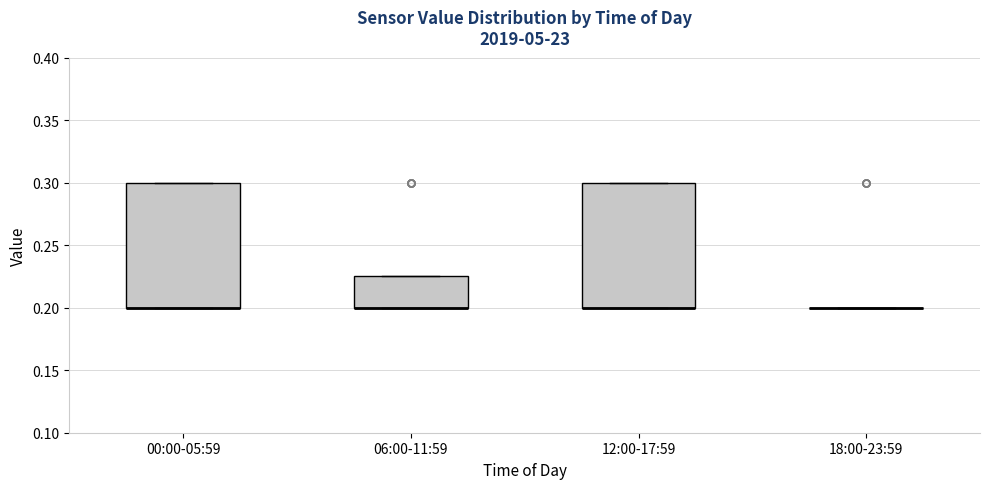

Reading left to right, transcribe this box plot: for each box, give where its median line is, the range the box spans, and where its two whiskers end, as read against the y-axis. The values are not printed on the chart, so give them approximately, as read against the axis.

00:00-05:59: median 0.200 (drawn on the box's lower edge), box 0.200 to 0.300, whiskers 0.200 to 0.300
06:00-11:59: median 0.200 (drawn on the box's lower edge), box 0.200 to 0.225, whiskers 0.200 to 0.225
12:00-17:59: median 0.200 (drawn on the box's lower edge), box 0.200 to 0.300, whiskers 0.200 to 0.300
18:00-23:59: box collapsed to a line at 0.200, whiskers 0.200 to 0.200